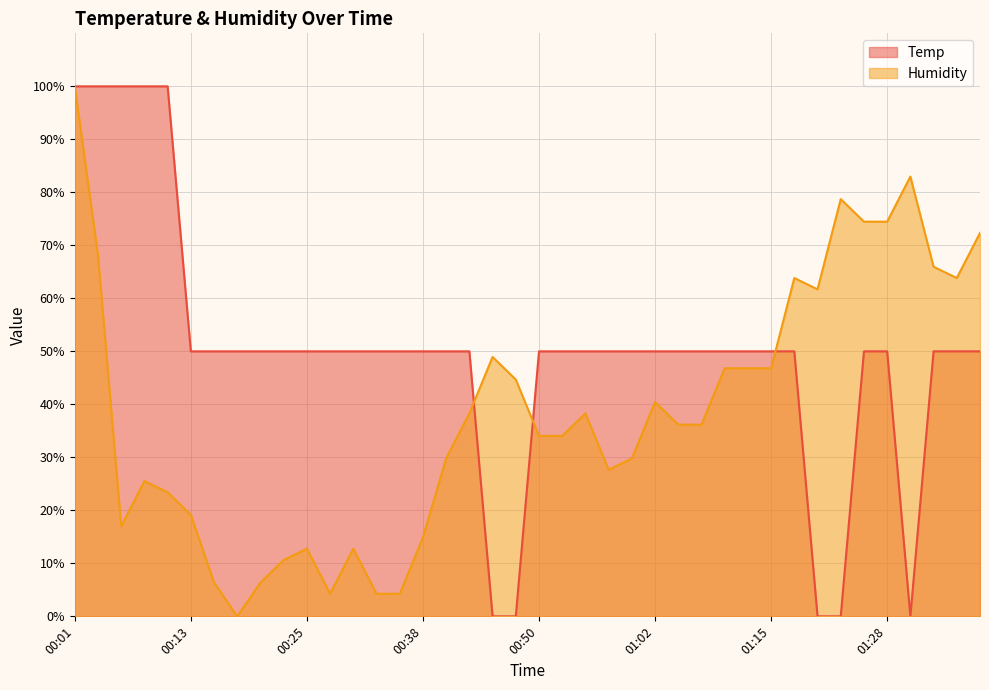

What is the total value across all series at 00:43?

88.3